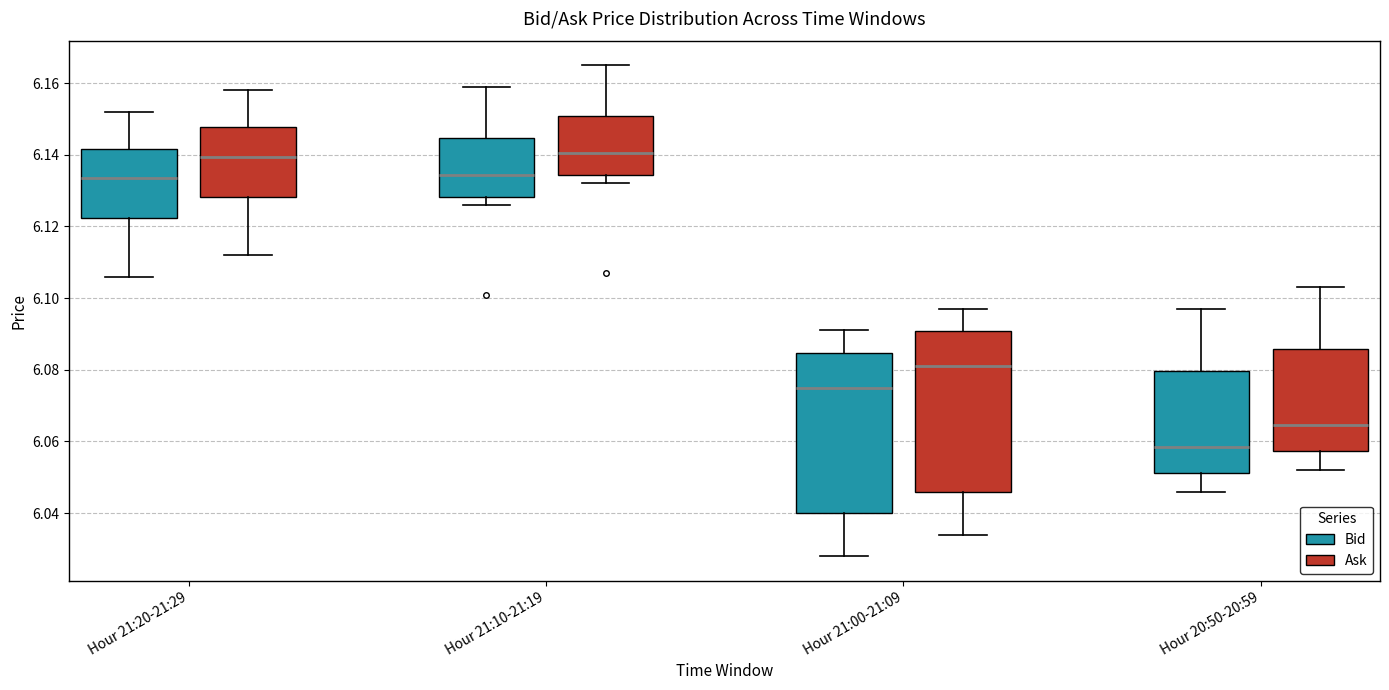

Which box's median line is the lowest?

Hour 20:50-20:59 (Bid)